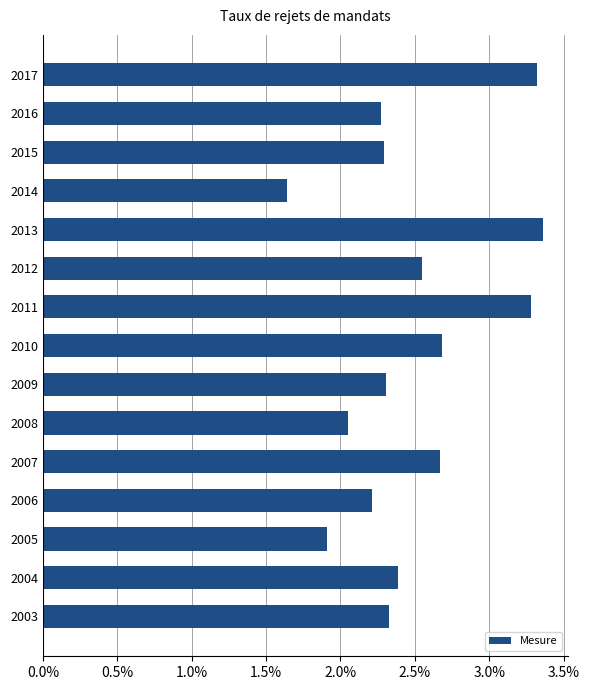

How many series are shown in this chart?

1